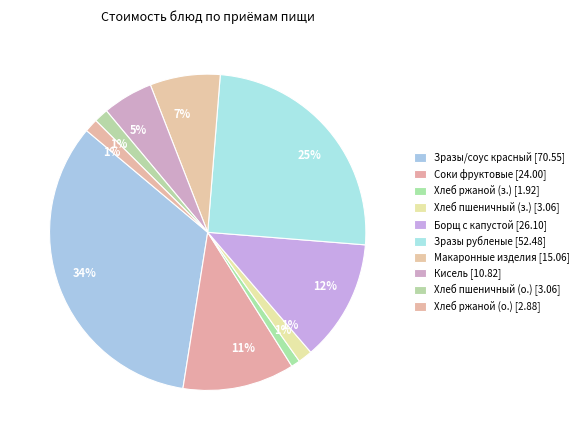

How many slices are in this pie chart?

10